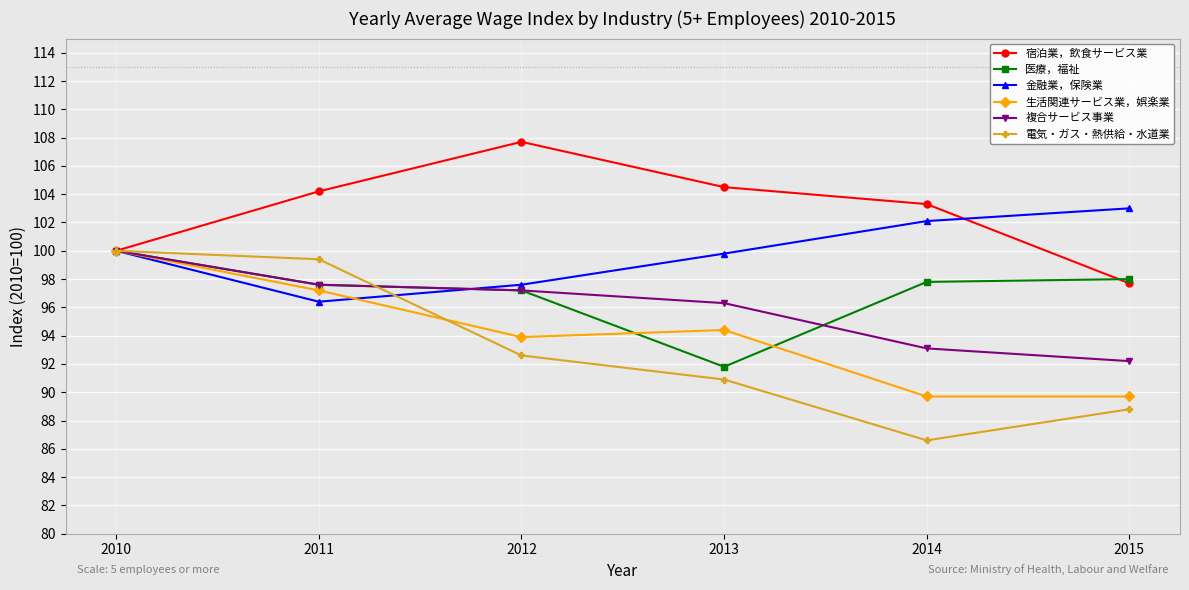

Is the value of 金融業，保険業 at 2014 greater than the value of 宿泊業，飲食サービス業 at 2011?

No